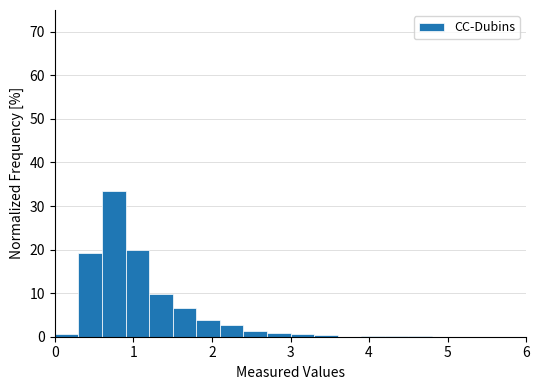

Around what value on the x-axis is the tallest bar? Give the approximate position of its centre, as read against the axis.

0.8